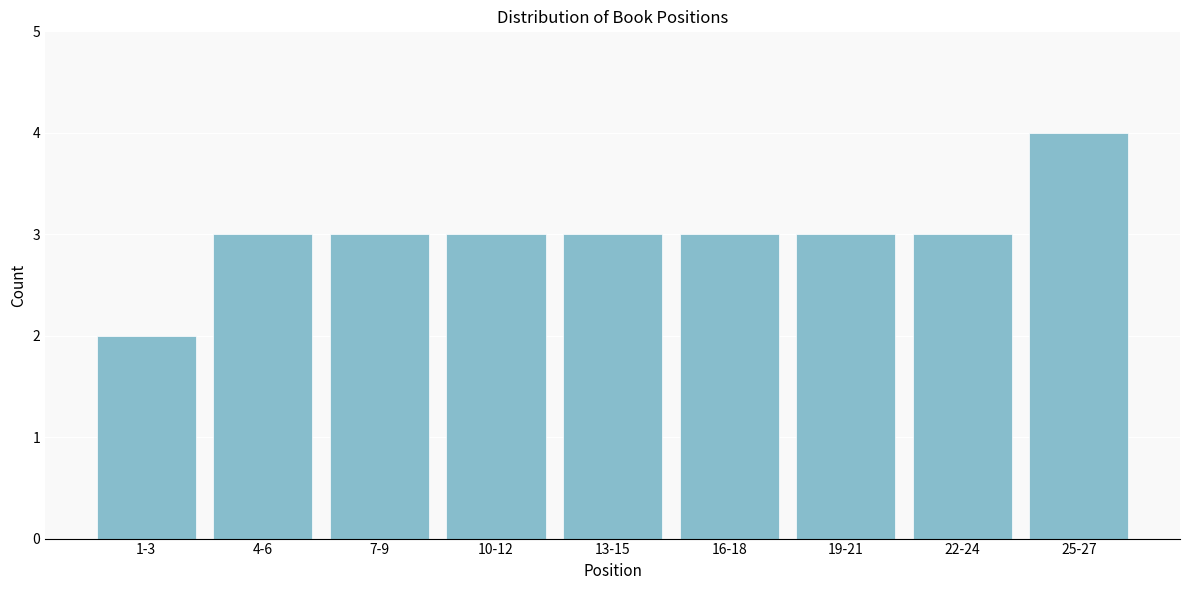

Reading left to right, extract all data points from this chart.

1-3=2	4-6=3	7-9=3	10-12=3	13-15=3	16-18=3	19-21=3	22-24=3	25-27=4